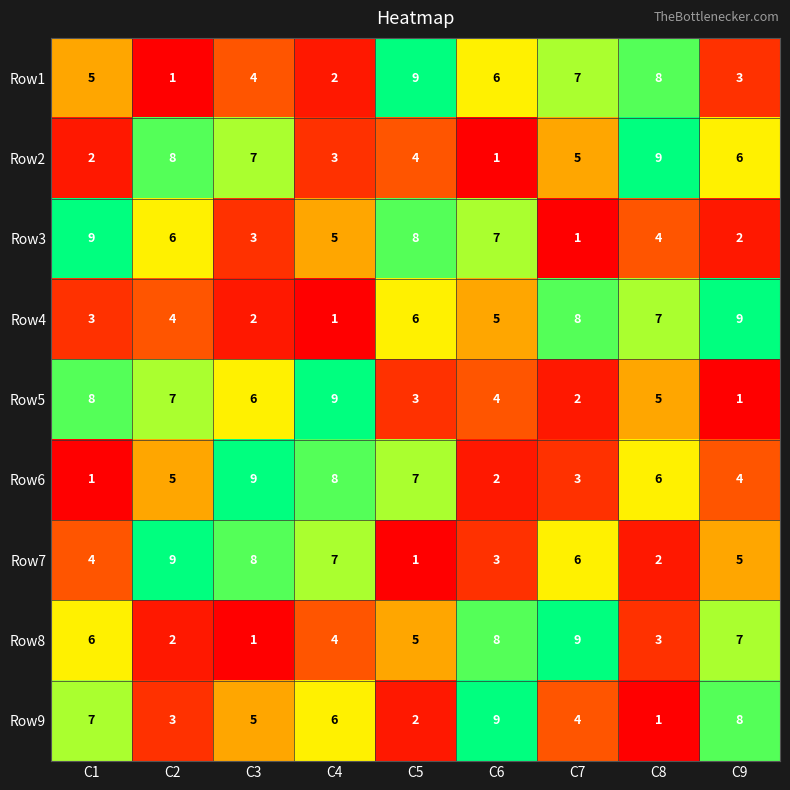

How many Row5 values are between 3 and 7?

5